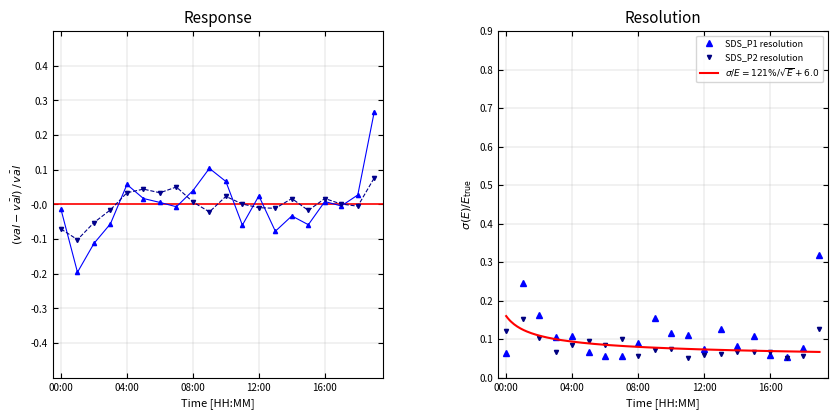

List the series in order of their peak value, lowest first.

SDS_P2, SDS_P2 resolution, SDS_P1, SDS_P1 resolution